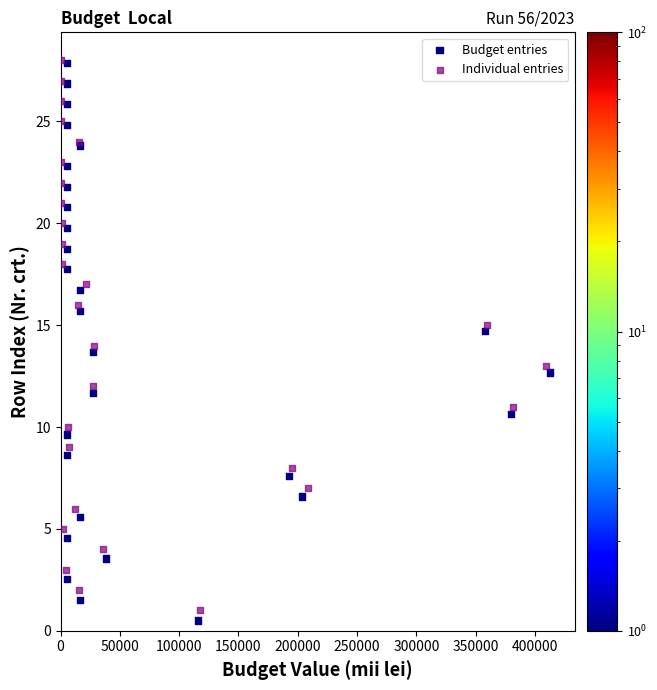

Which series has the largest Y range (max minus min)?

Budget entries